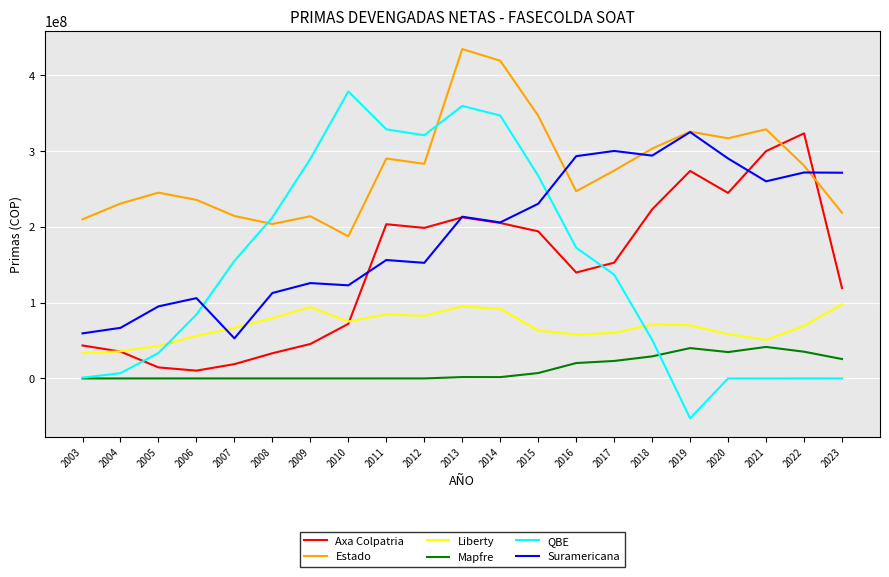

True or false: Estado and Liberty cross at least once.

False